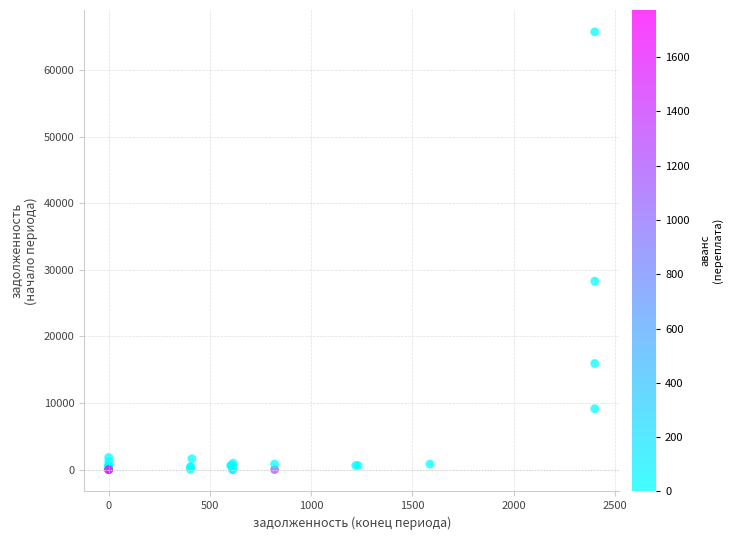

What Y value in the scatter plot is closest to 32890?

28323.0